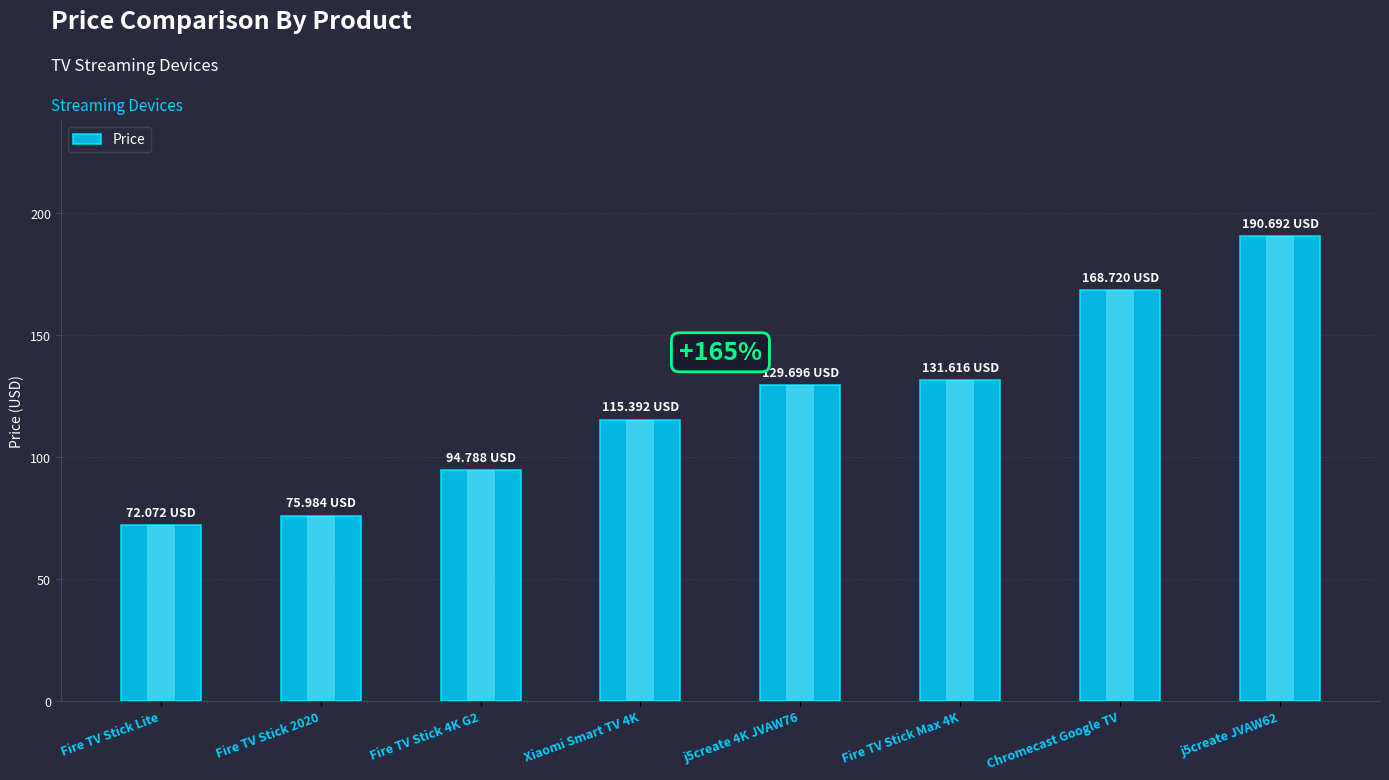

What is the label of the 5th bar from the left?

j5create 4K JVAW76